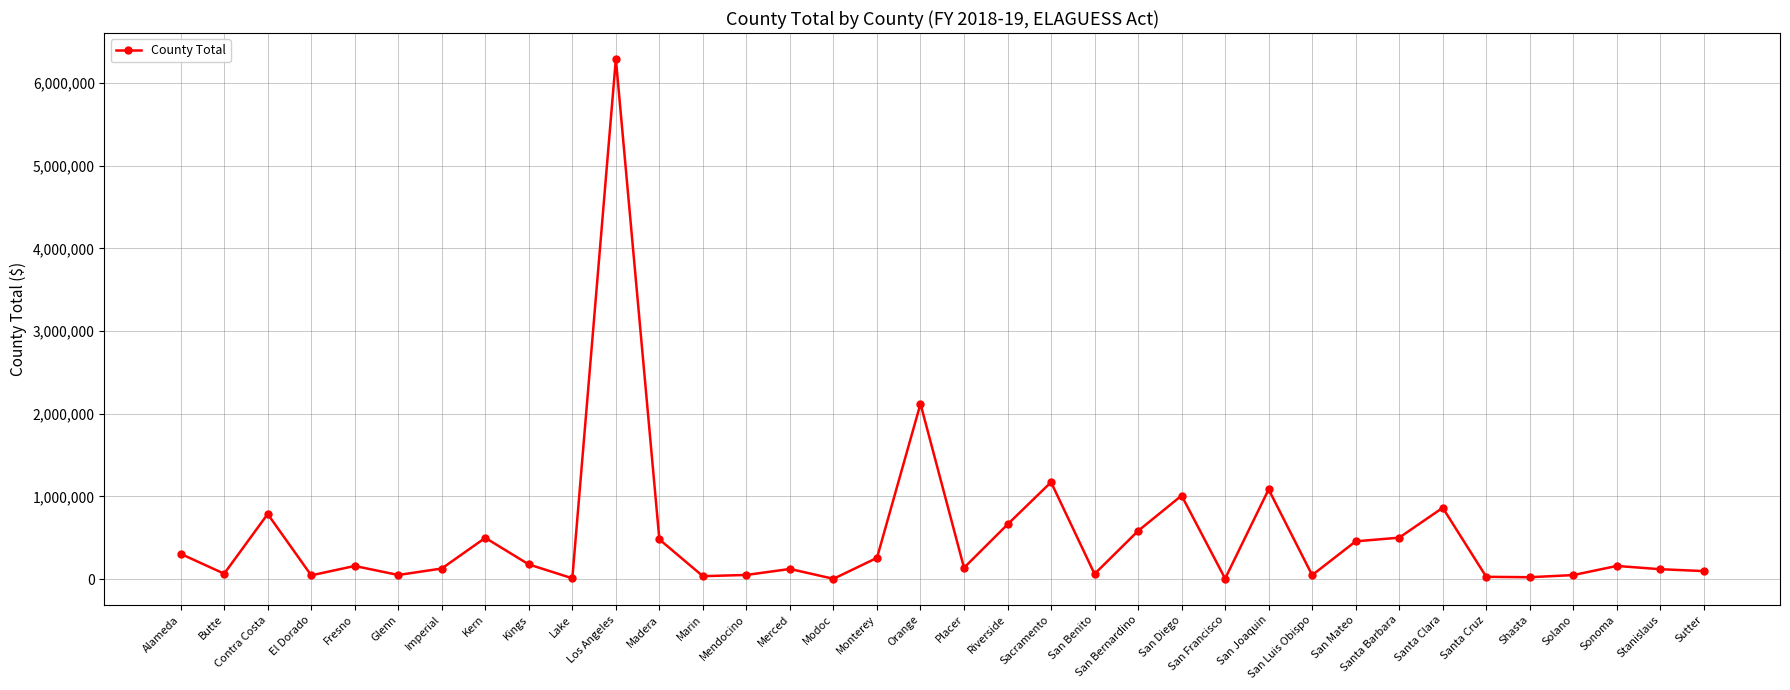

What is the minimum value shown in the chart?

2518